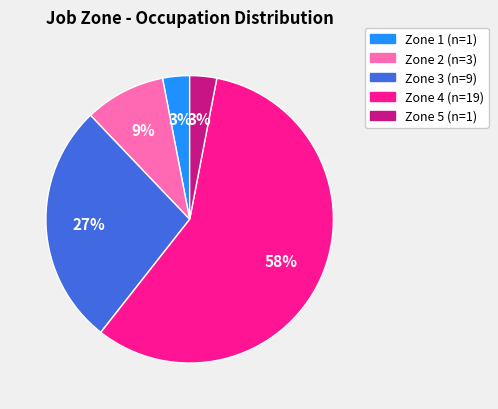

Do Zone 5 and Zone 2 together represent more than half of the pie?

No